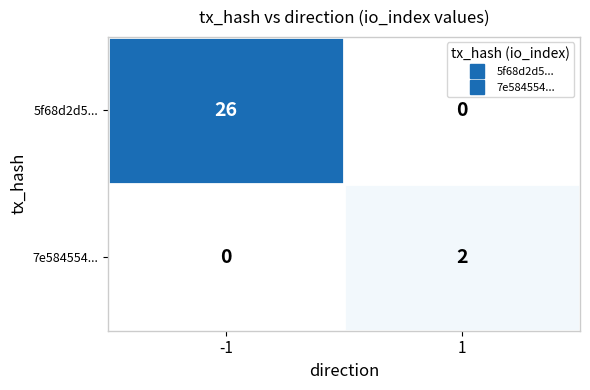

The 5f68d2d5... series shows 26 at -1. True or false?

True